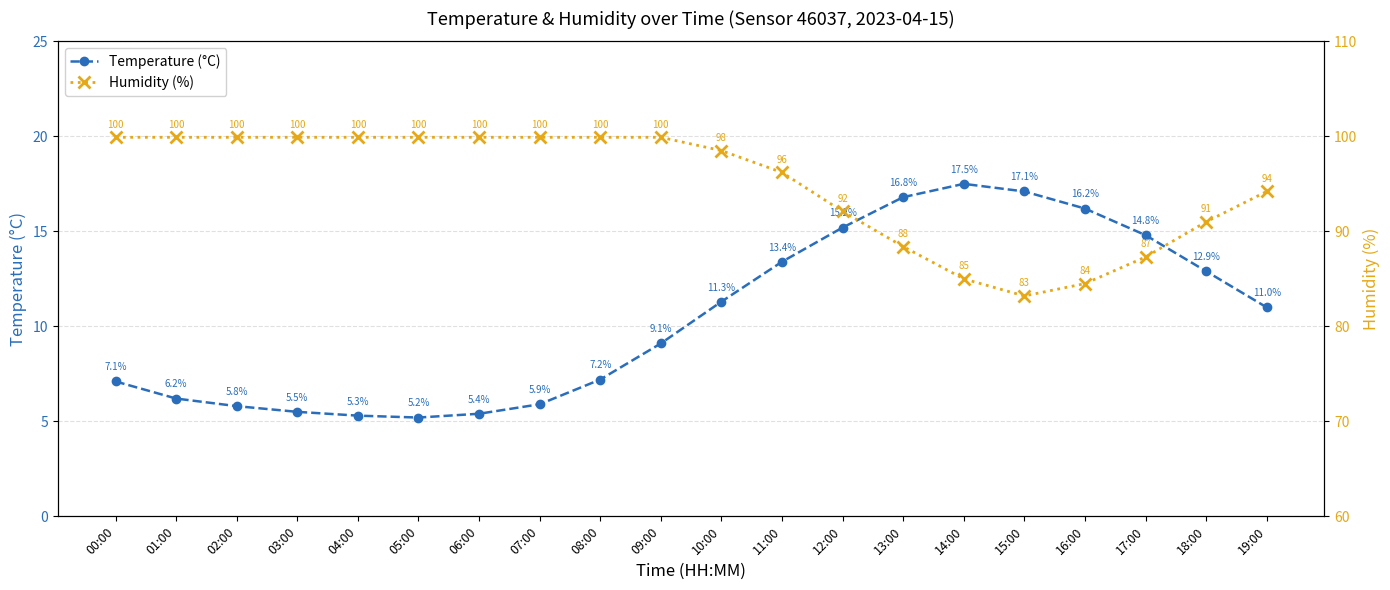

What position from the right is 04:00?

16